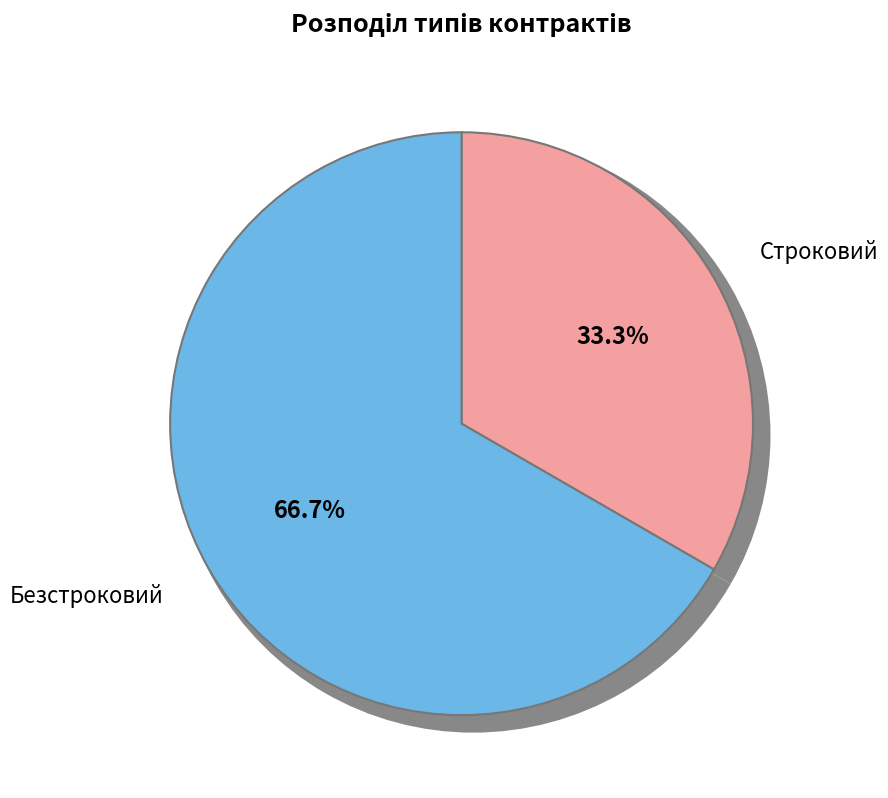

To the nearest percent, what percentage of the pie is Строковий?

33%